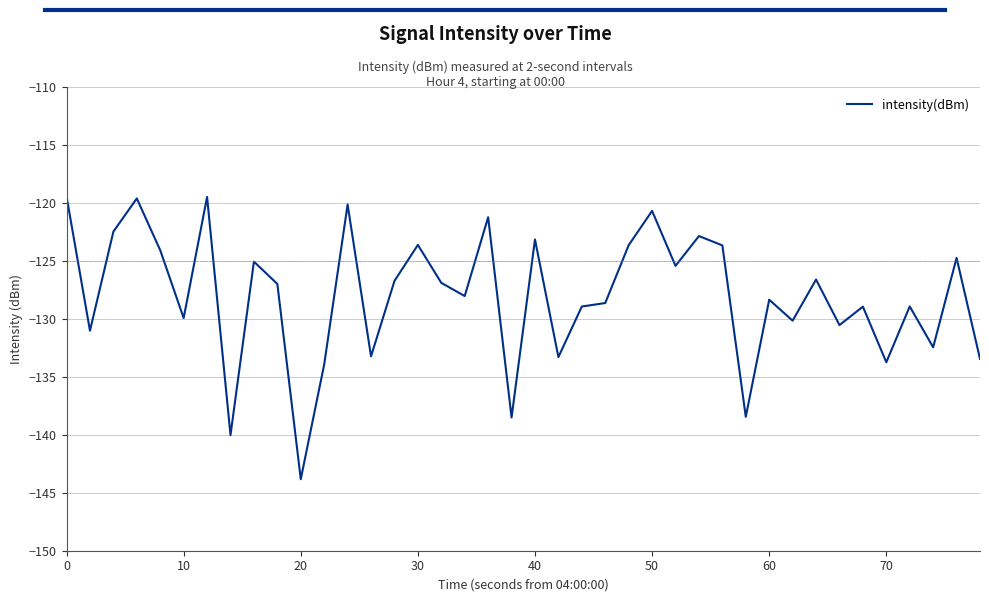

What is the smallest value displayed?

-143.8